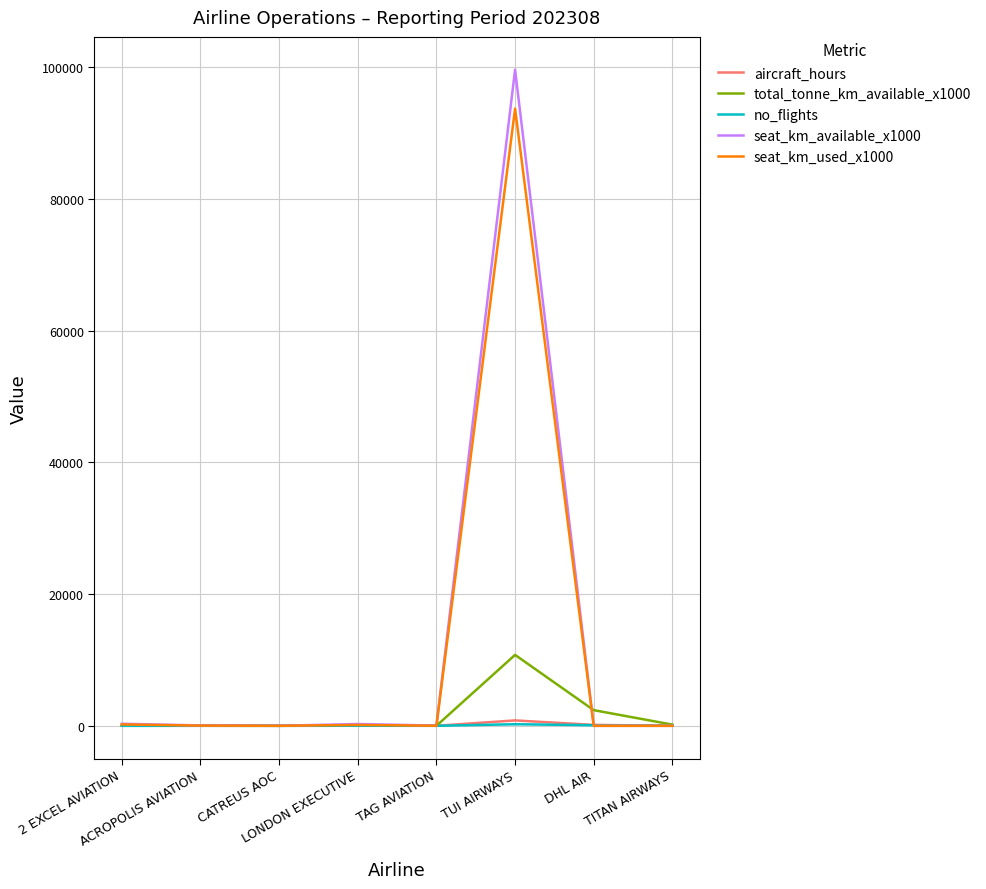

Which series has the widest spread of values?

seat_km_available_x1000